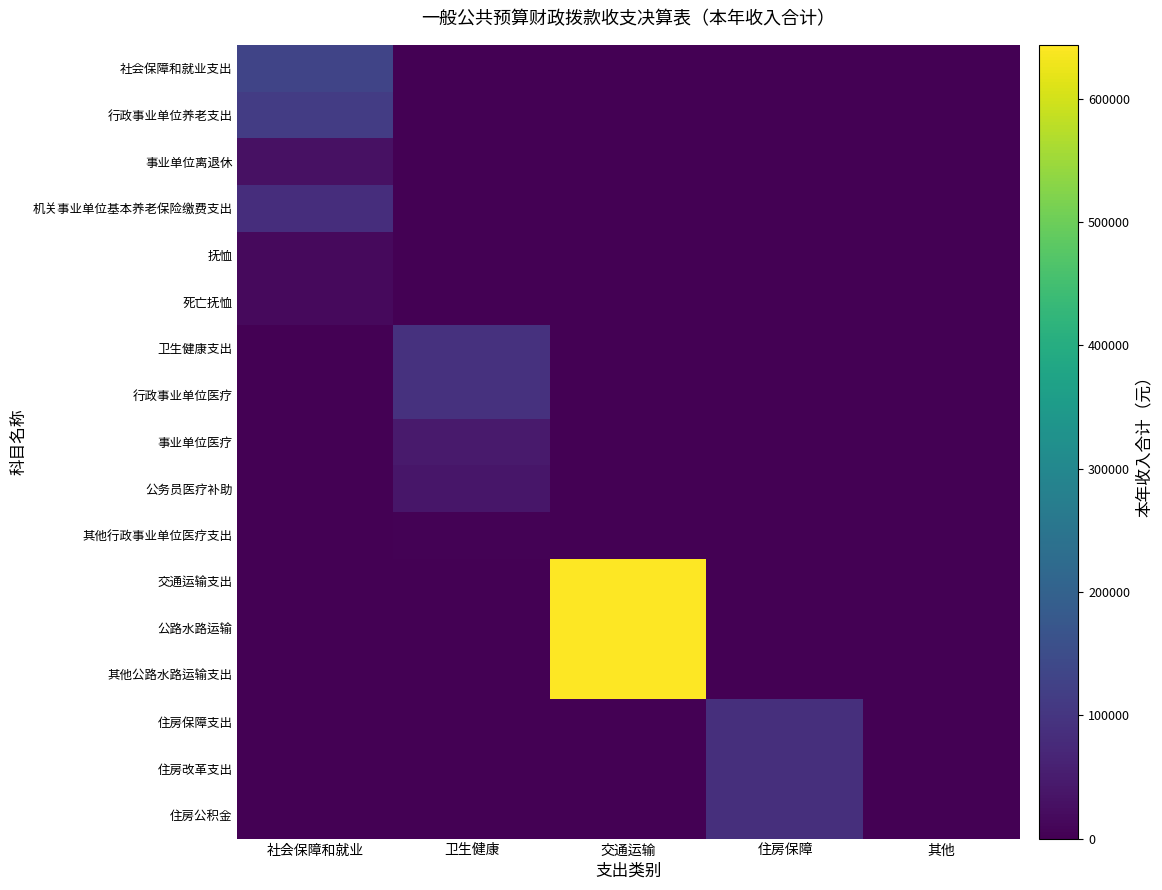

Which series has the largest total across all categories?

交通运输支出